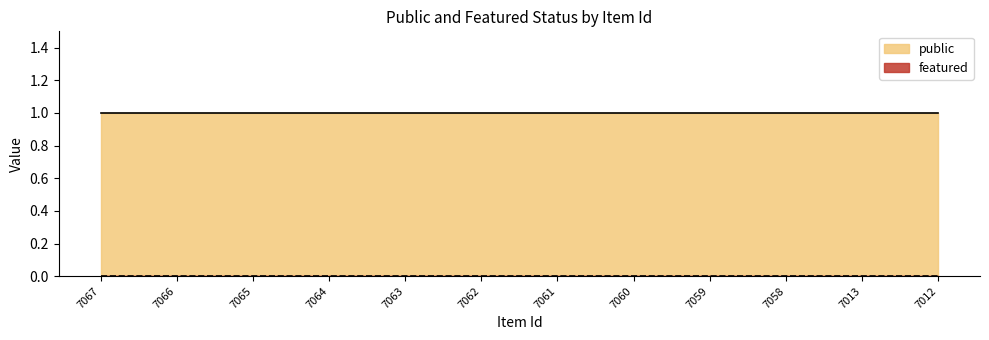

Which series has the widest spread of values?

public